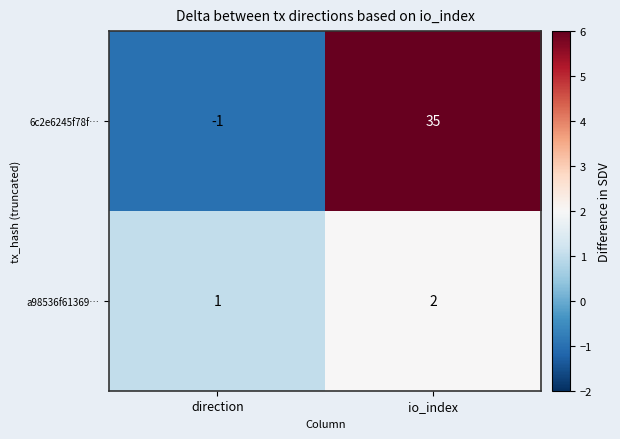

Which series changed the most between direction and io_index?

6c2e6245f78f…